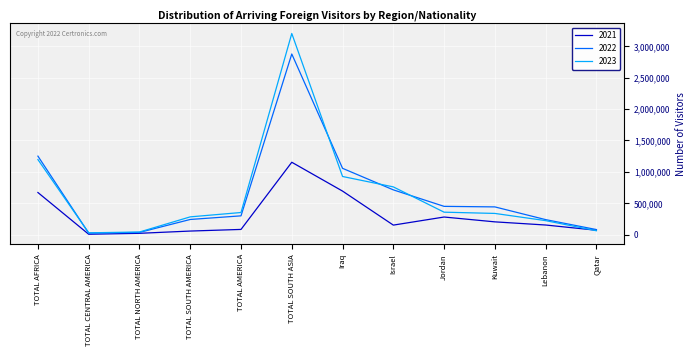

What is the approximate value of 2022 at TOTAL NORTH AMERICA, to the nearest 100?

34600